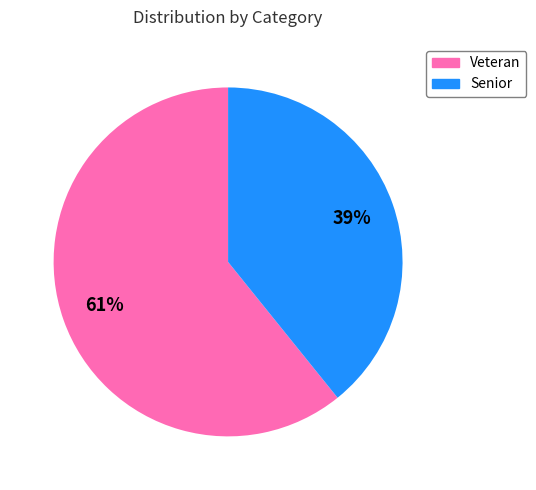

What is the ratio of the value at Senior to the value at Veteran?

0.6